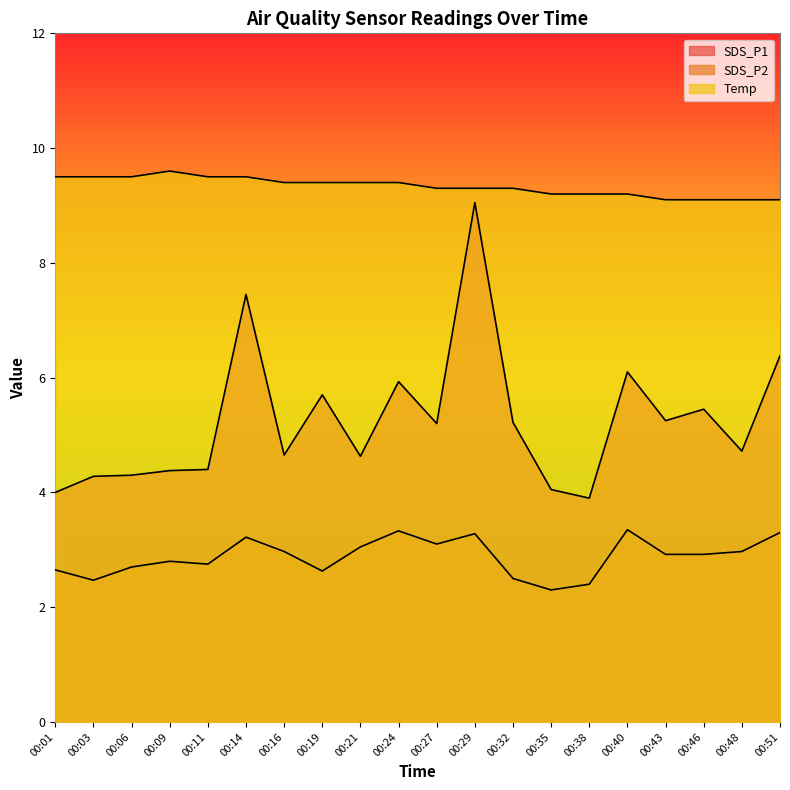

The SDS_P1 series shows 5.5 at 00:46. True or false?

True